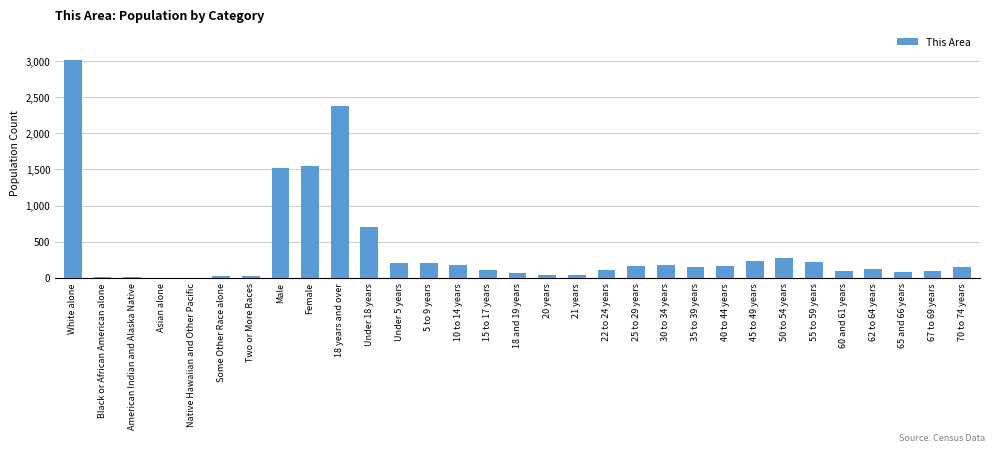

What is the sum of all values?

12095